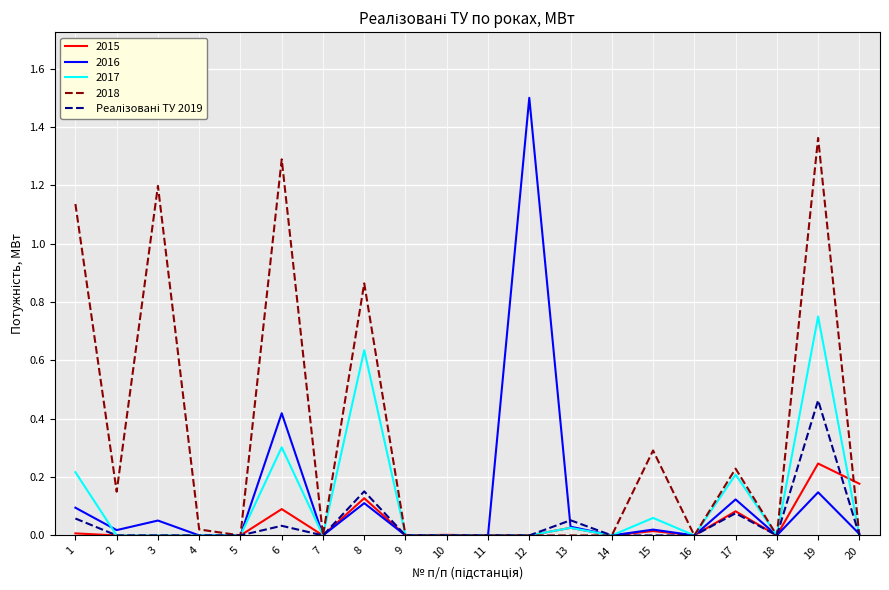

Which category has the highest value across all series?

12